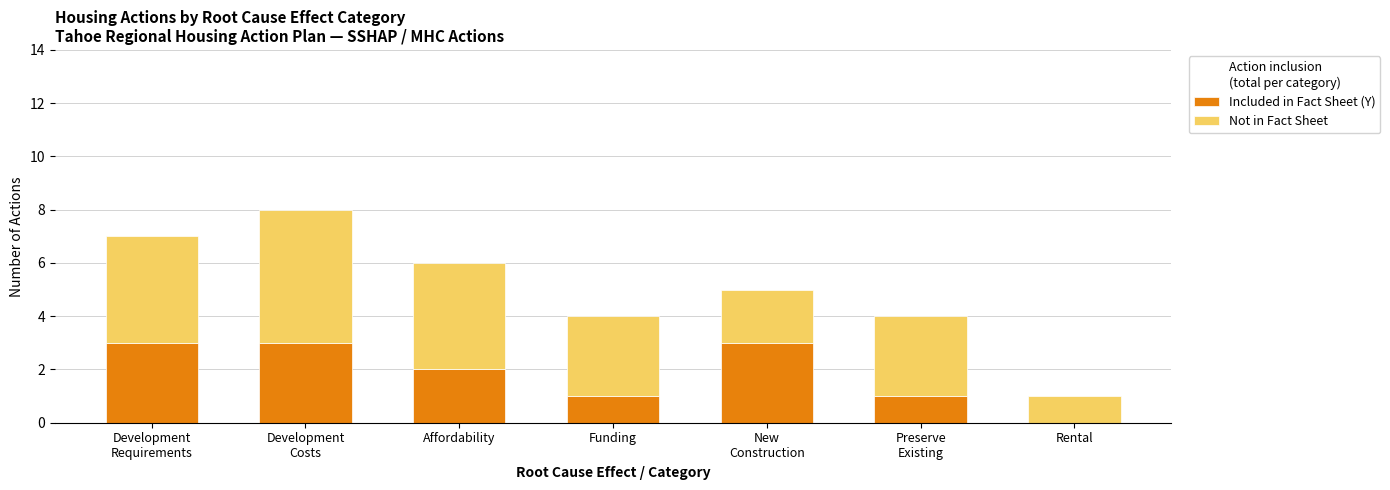

What is the highest value of the Included in Fact Sheet (Y) series?

3